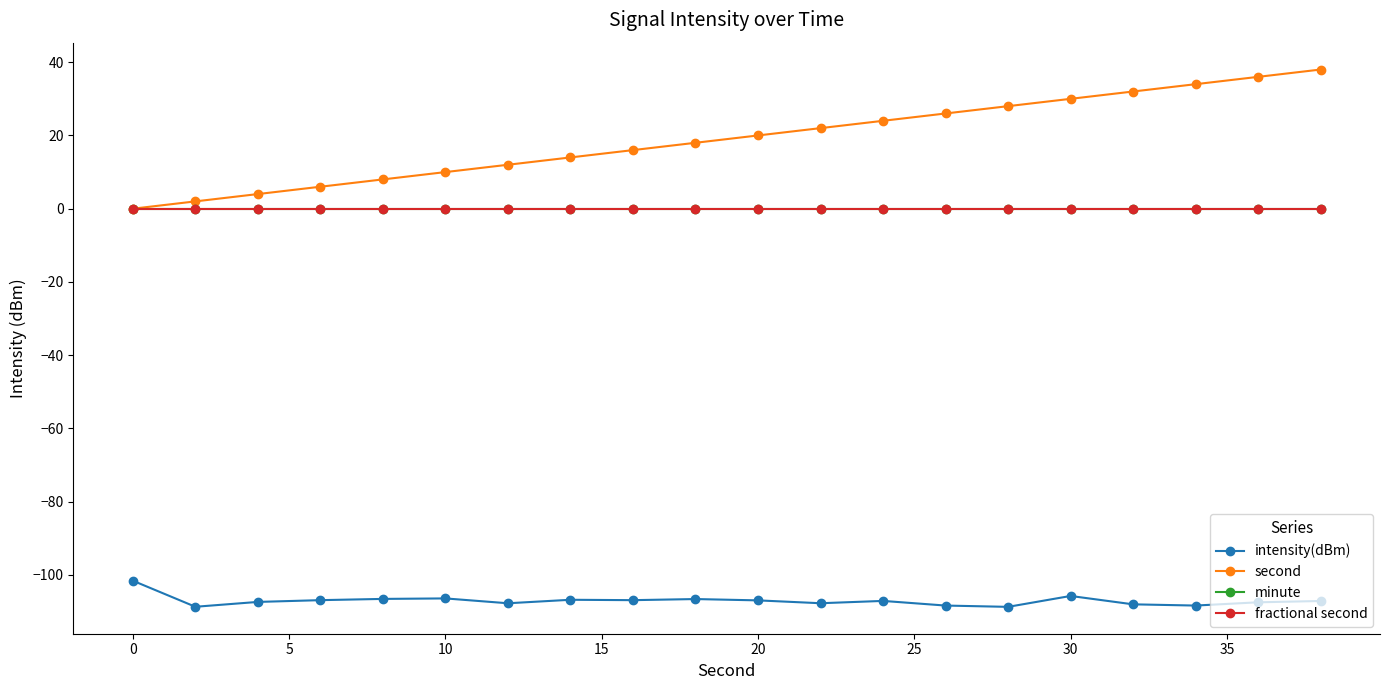

Reading left to right, transcribe all the data shown in this chart.

intensity(dBm): -101.6	-108.7	-107.4	-106.9	-106.5	-106.4	-107.7	-106.8	-106.9	-106.6	-106.9	-107.7	-107.1	-108.4	-108.7	-105.7	-108.0	-108.4	-107.5	-107.1
second: 0.0	2.0	4.0	6.0	8.0	10.0	12.0	14.0	16.0	18.0	20.0	22.0	24.0	26.0	28.0	30.0	32.0	34.0	36.0	38.0
minute: 0.0	0.0	0.0	0.0	0.0	0.0	0.0	0.0	0.0	0.0	0.0	0.0	0.0	0.0	0.0	0.0	0.0	0.0	0.0	0.0
fractional second: 0.0	0.0	0.0	0.0	0.0	0.0	0.0	0.0	0.0	0.0	0.0	0.0	0.0	0.0	0.0	0.0	0.0	0.0	0.0	0.0